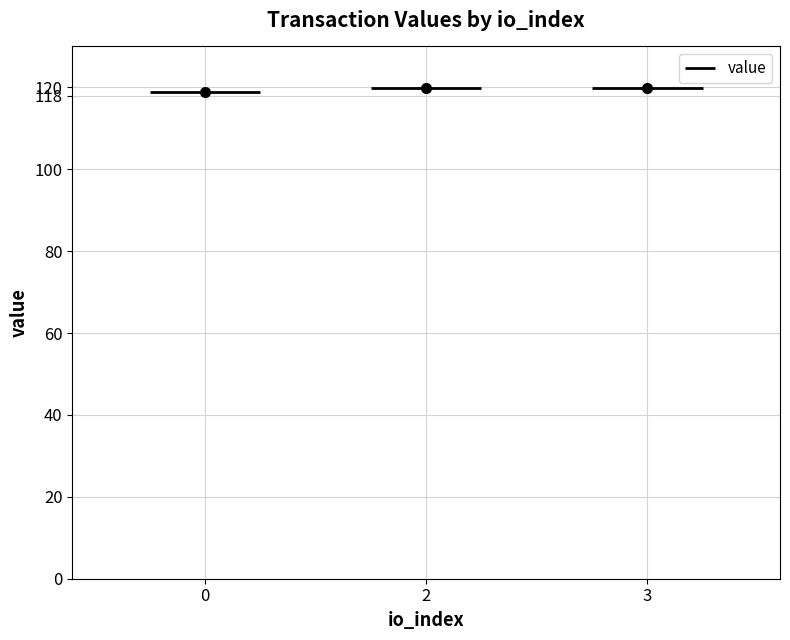

What is the difference between the maximum and minimum values?

1.1